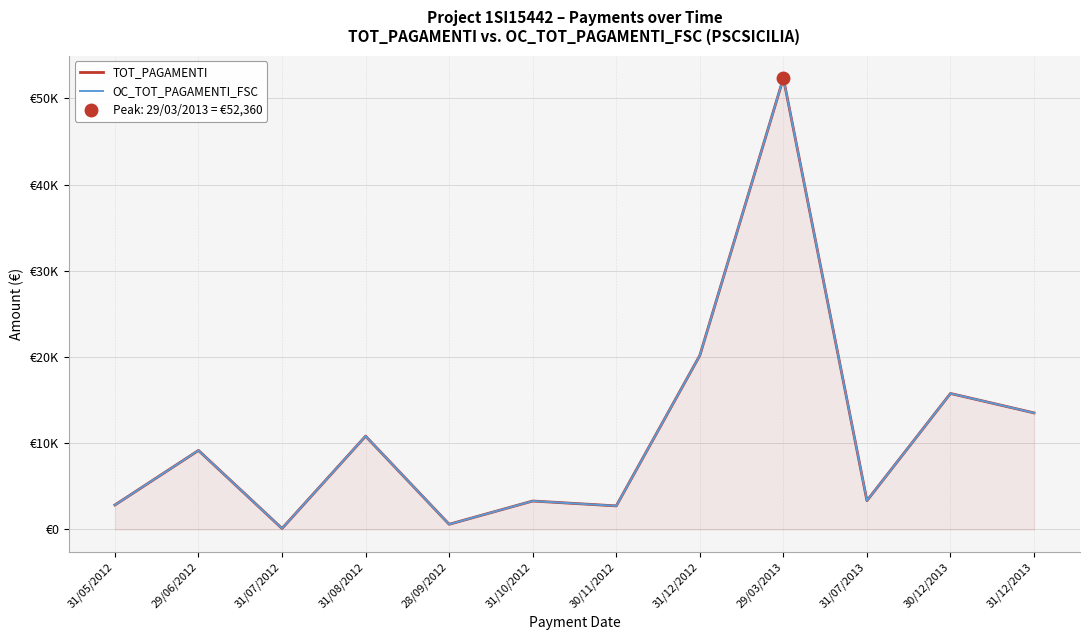

At which label does OC_TOT_PAGAMENTI_FSC first exceed 9167?

29/06/2012